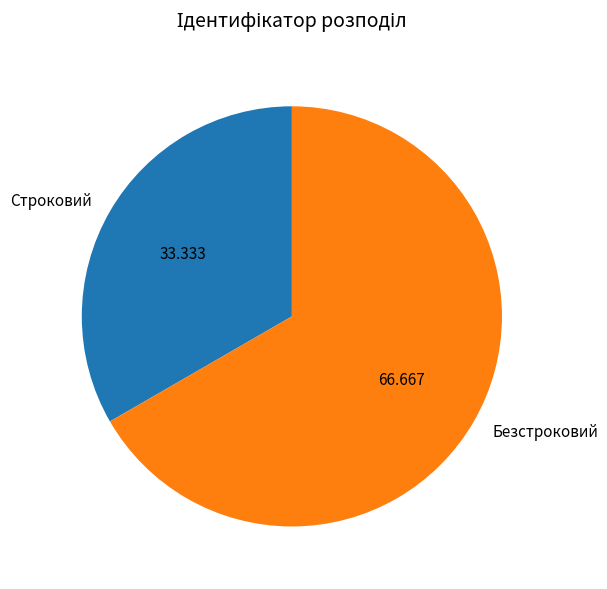

Which slice is the smallest?

Строковий